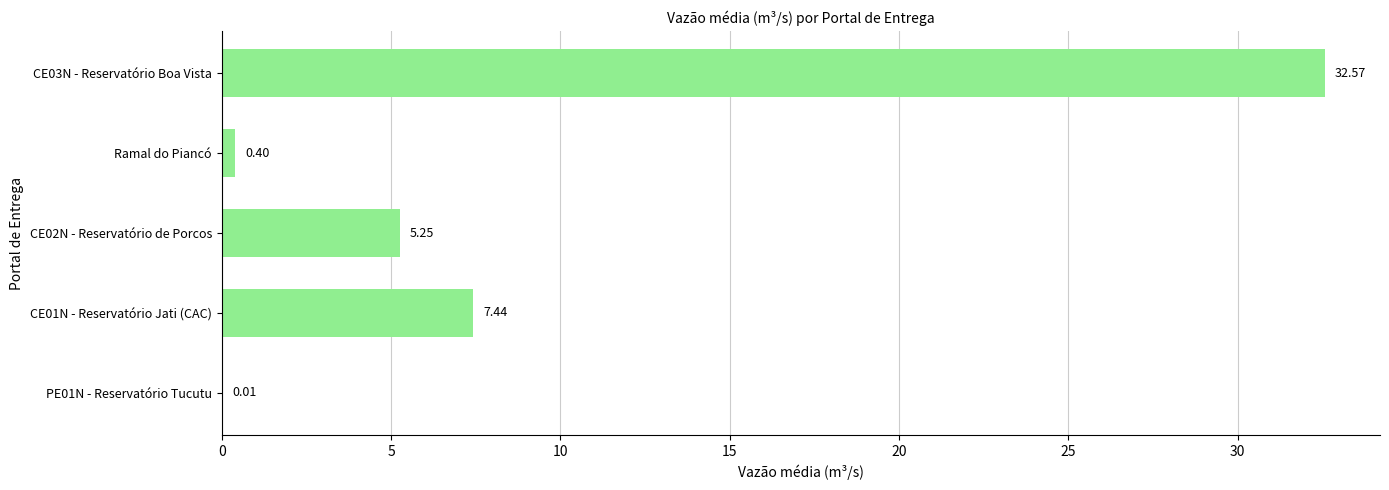

What is the sum of all values?

45.7